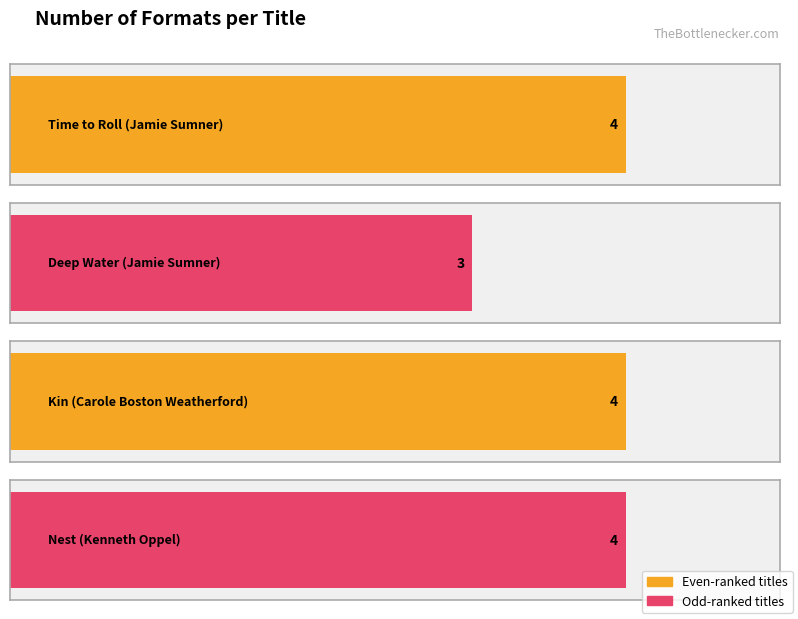

Reading left to right, transcribe all the data shown in this chart.

Time to Roll
(Jamie Sumner)=4	Deep Water
(Jamie Sumner)=3	Kin
(Carole Boston
Weatherford)=4	Nest
(Kenneth Oppel)=4